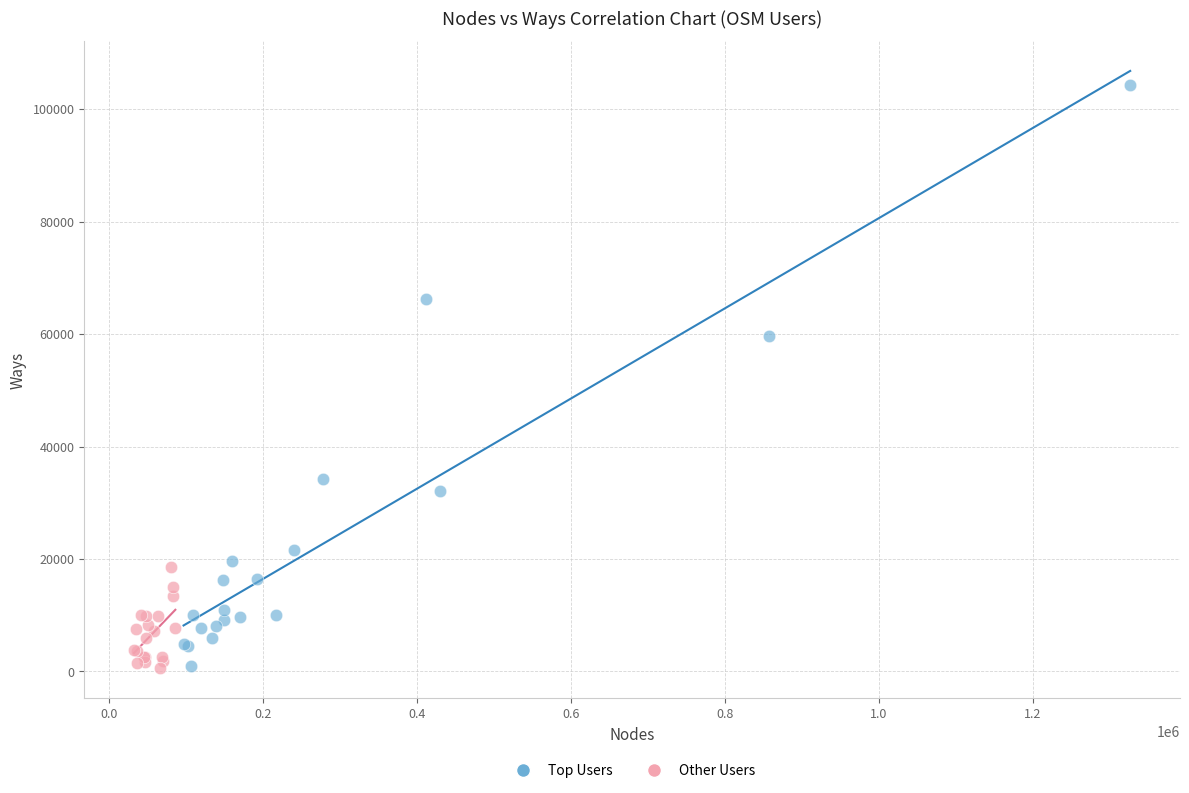

Which series has the widest spread of Y values?

Top Users